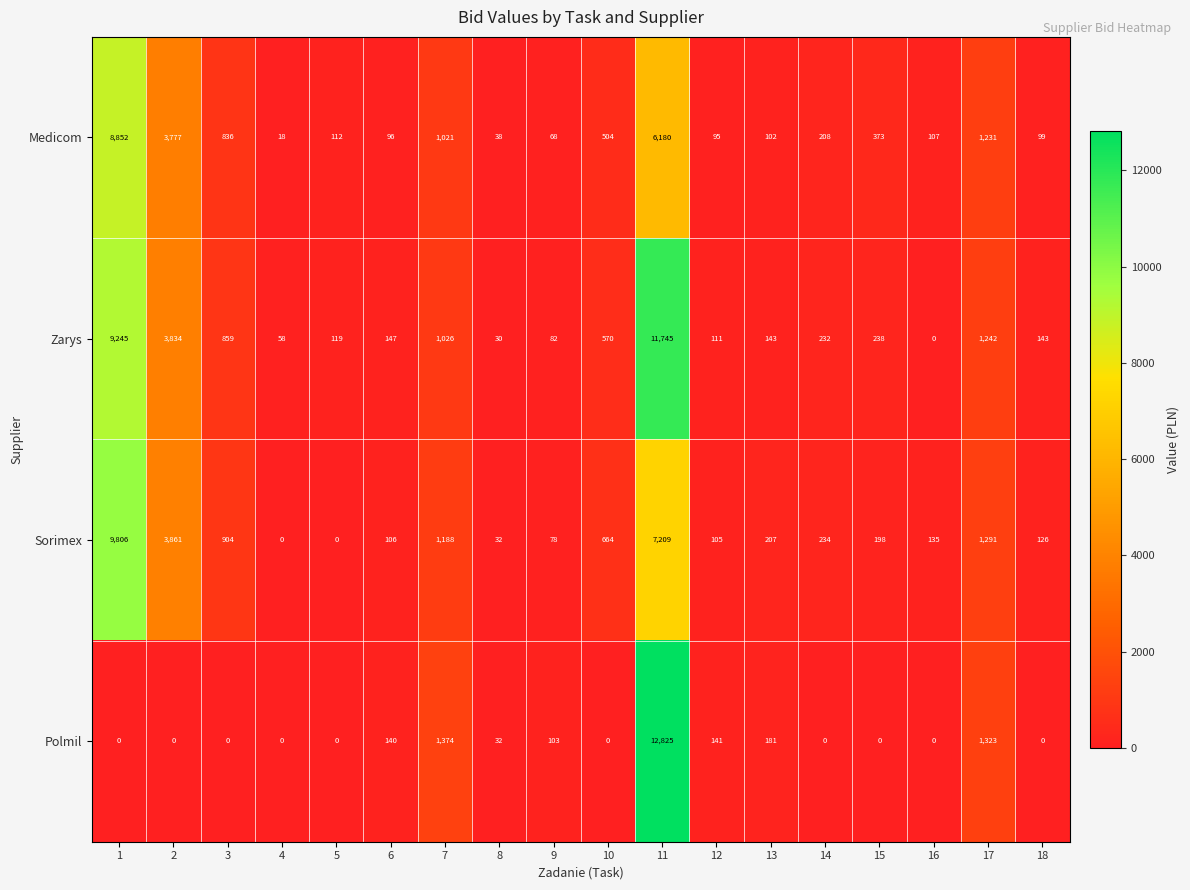

True or false: Sorimex has a value of 1291 at 17.

True